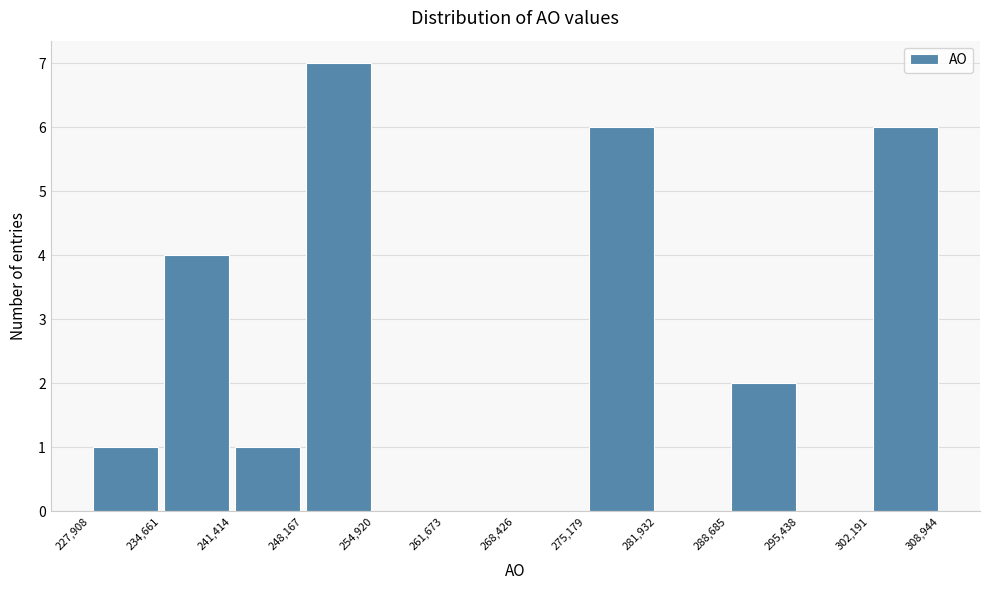

How tall is the bar that spans 227,908 to 234,661 on the x-axis? The values are not printed on the chart, so give them approximately, as read against the axis.

1